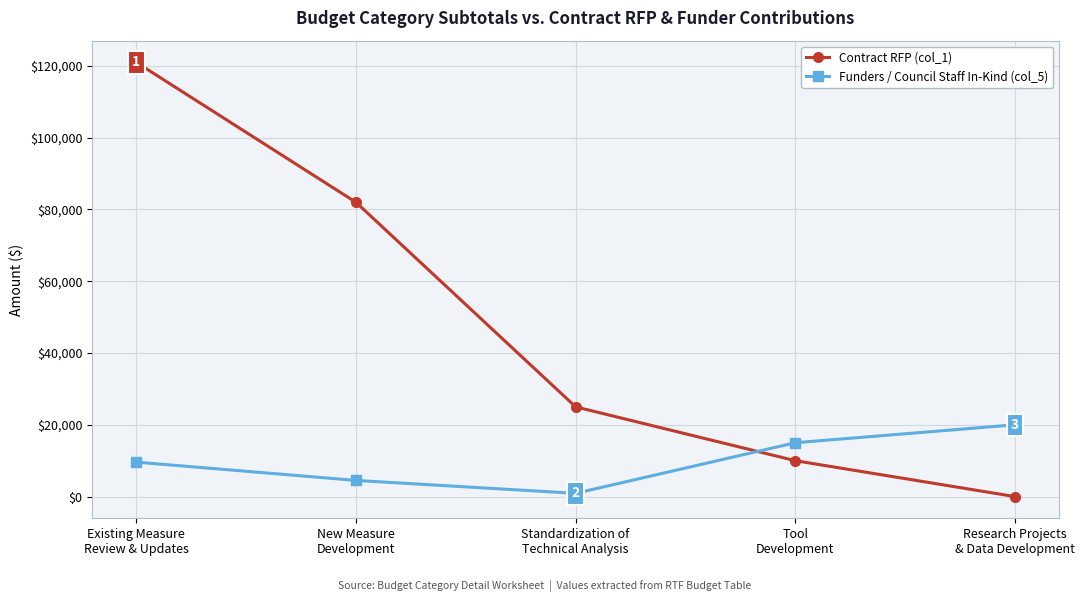

True or false: Funders / Council Staff In-Kind (col_5) and Contract RFP (col_1) intersect in this chart.

True